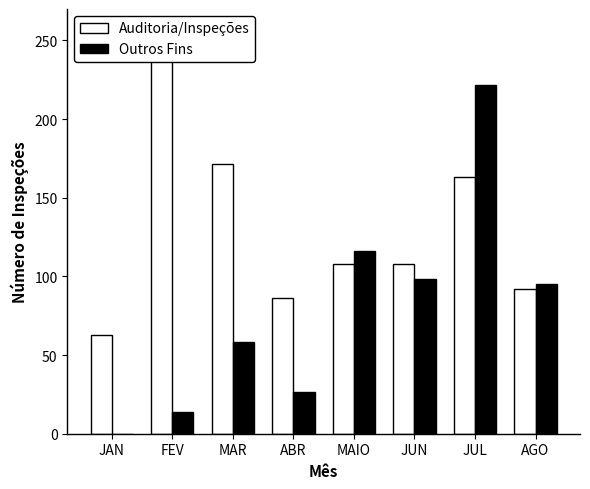

The Outros Fins series shows 140.6 at AGO. True or false?

False